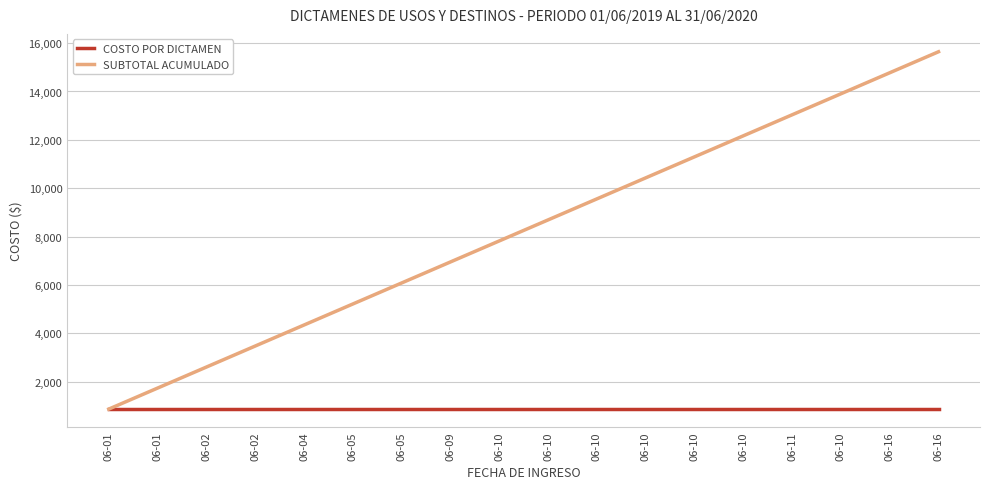

What are all the series names shown in the legend?

COSTO POR DICTAMEN, SUBTOTAL ACUMULADO